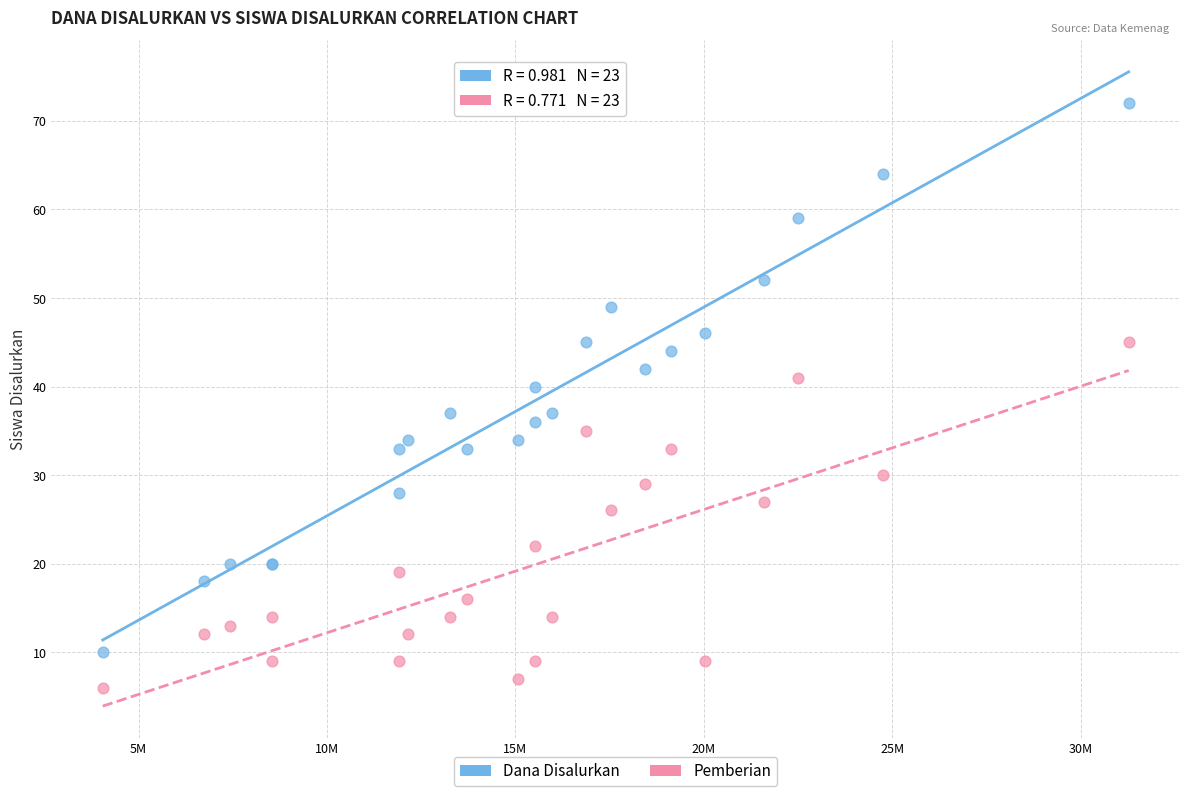

Which series reaches the maximum Y coordinate?

Dana Disalurkan